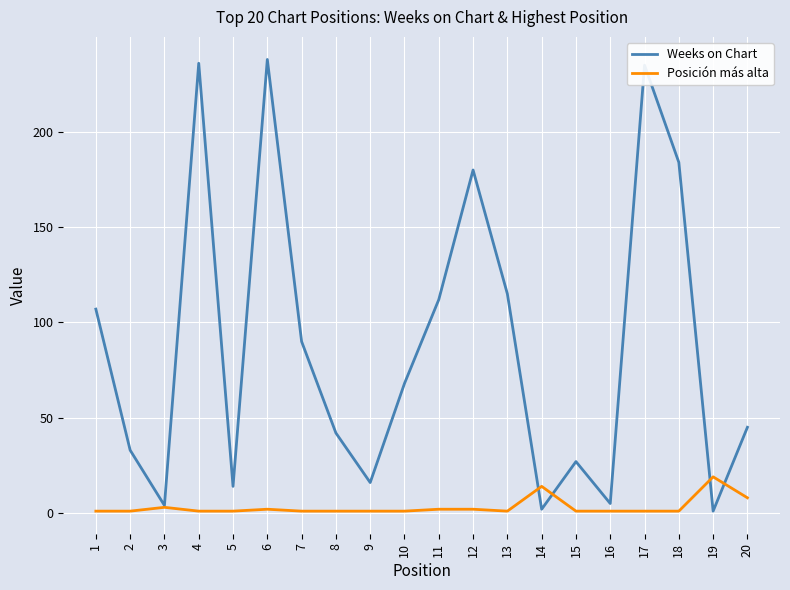

Which series has the largest range (max minus min)?

Weeks on Chart